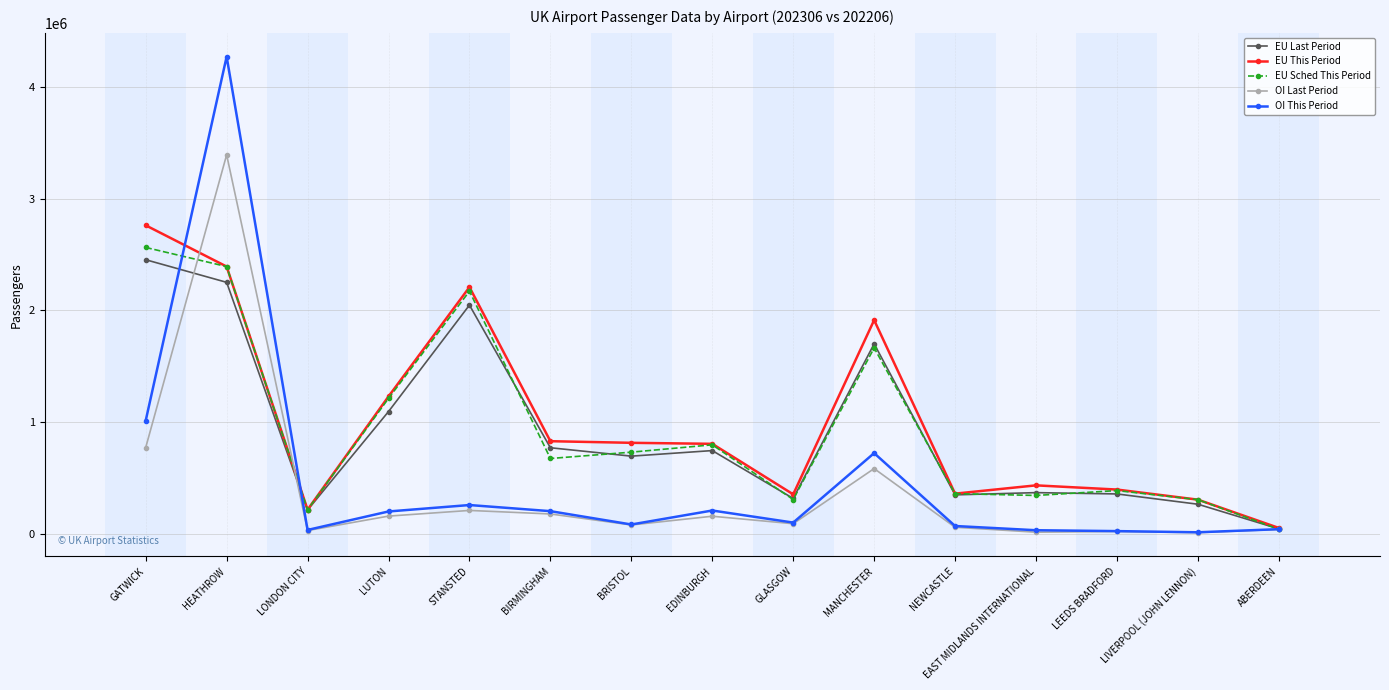

What is the total value across all series at GATWICK?

9568859